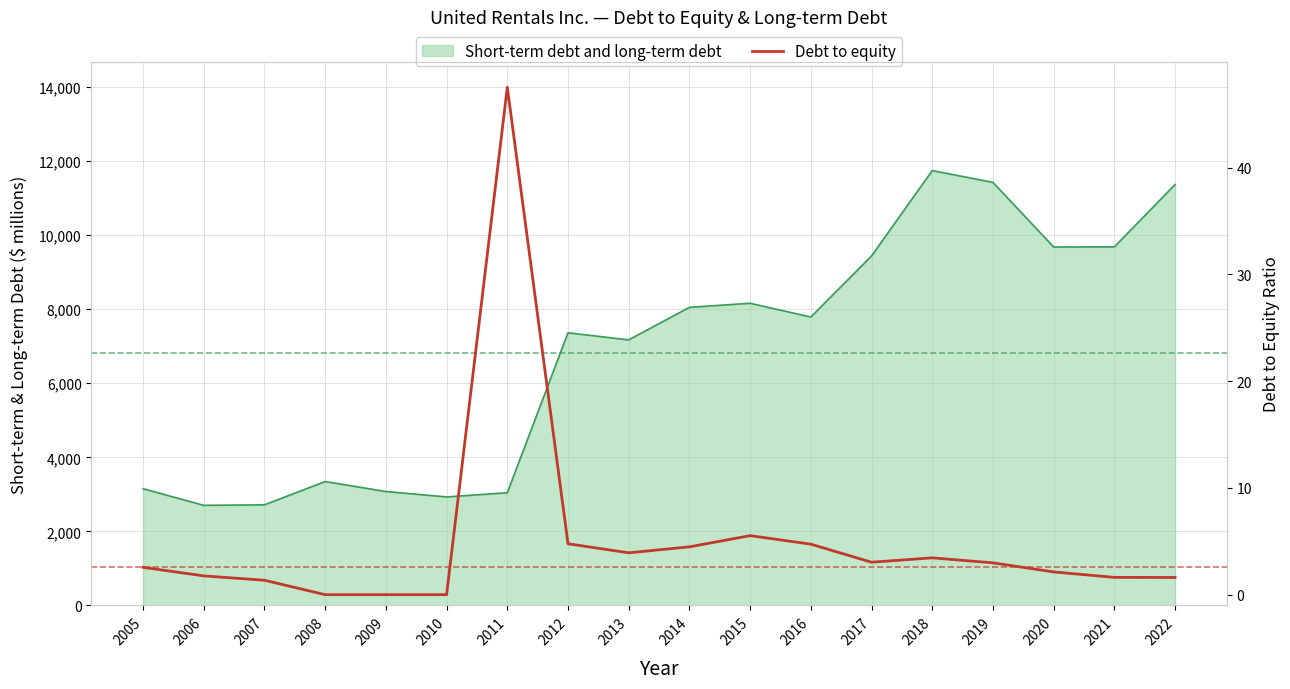

Reading right to left, extract all data points from this chart.

1.6	1.6	2.1	3.0	3.5	3.0	4.7	5.5	4.5	3.9	4.8	47.5	0.0	0.0	0.0	1.4	1.8	2.6